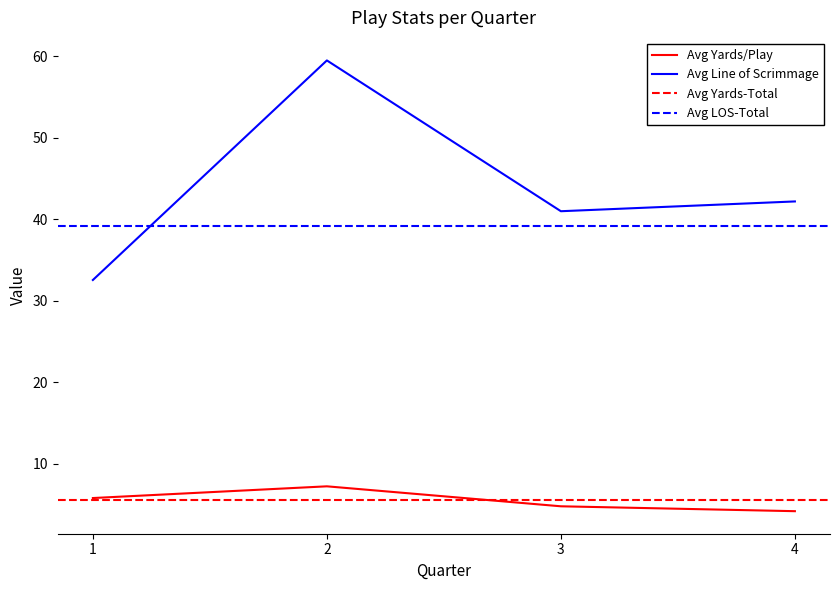

Is this an area chart (filled region under the line)?

No